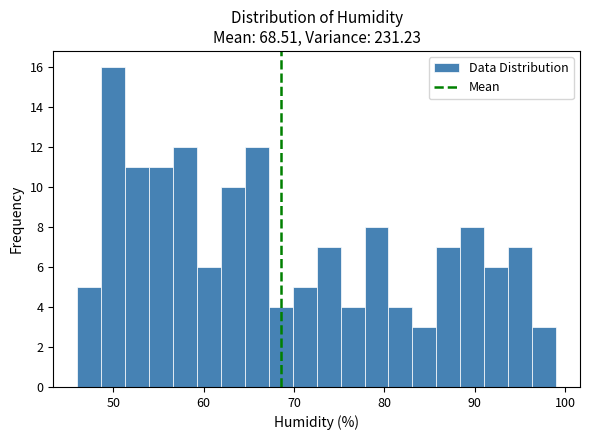

Around what value on the x-axis is the tallest bar? Give the approximate position of its centre, as read against the axis.

50